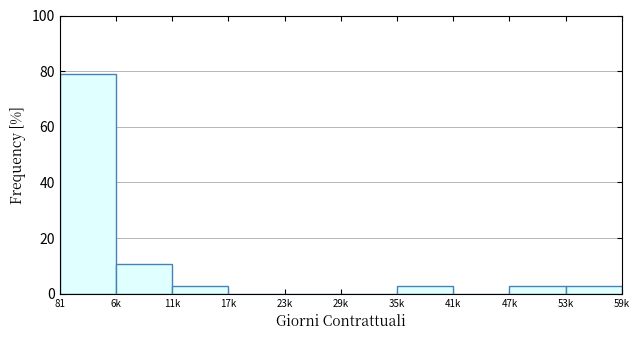

Reading left to right, list all the values displayed in this chart.

81=78.9	6k=10.5	11k=2.6	17k=0.0	23k=0.0	29k=0.0	35k=2.6	41k=0.0	47k=2.6	53k=2.6